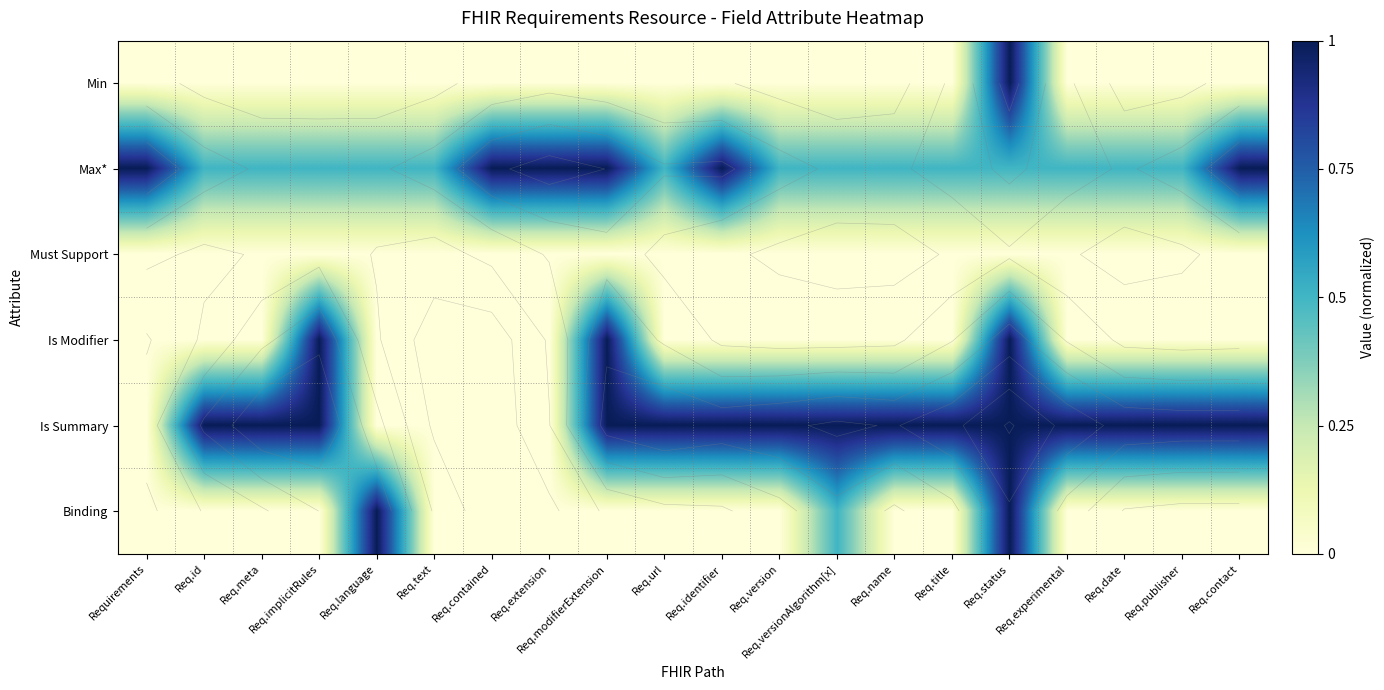

Which series has the largest total across all categories?

Is Summary